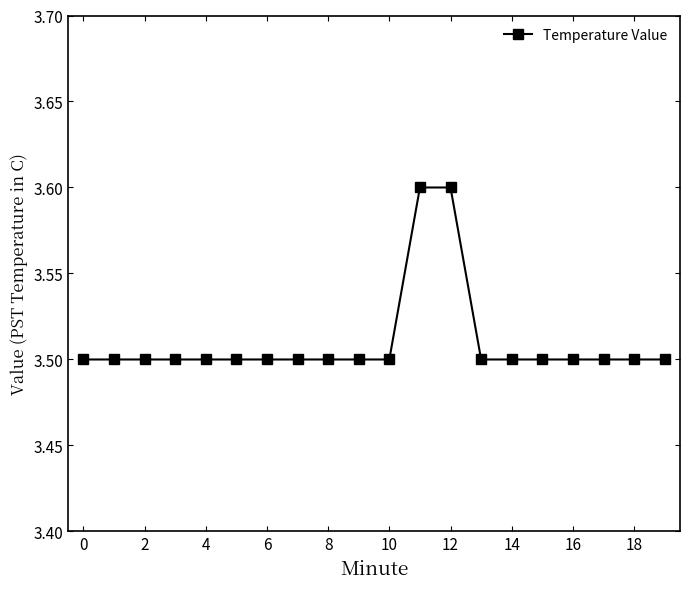

What is the minimum value shown in the chart?

3.5